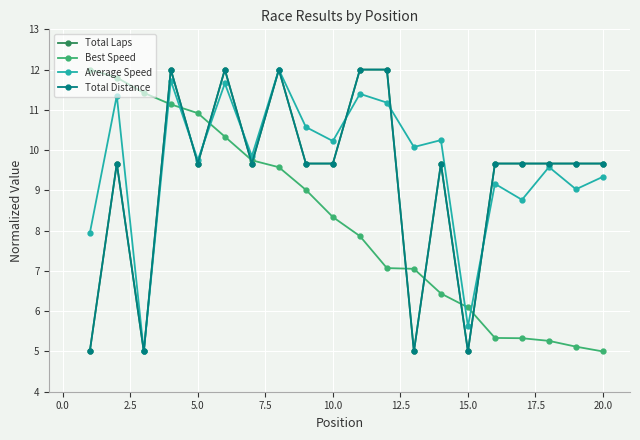

Is this an area chart (filled region under the line)?

No